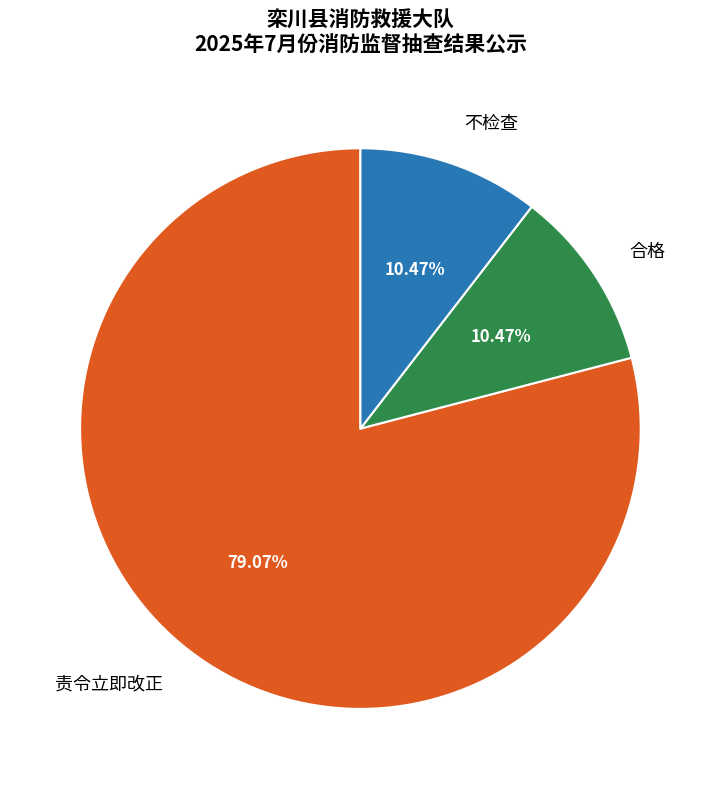

What is the majority slice?

责令立即改正